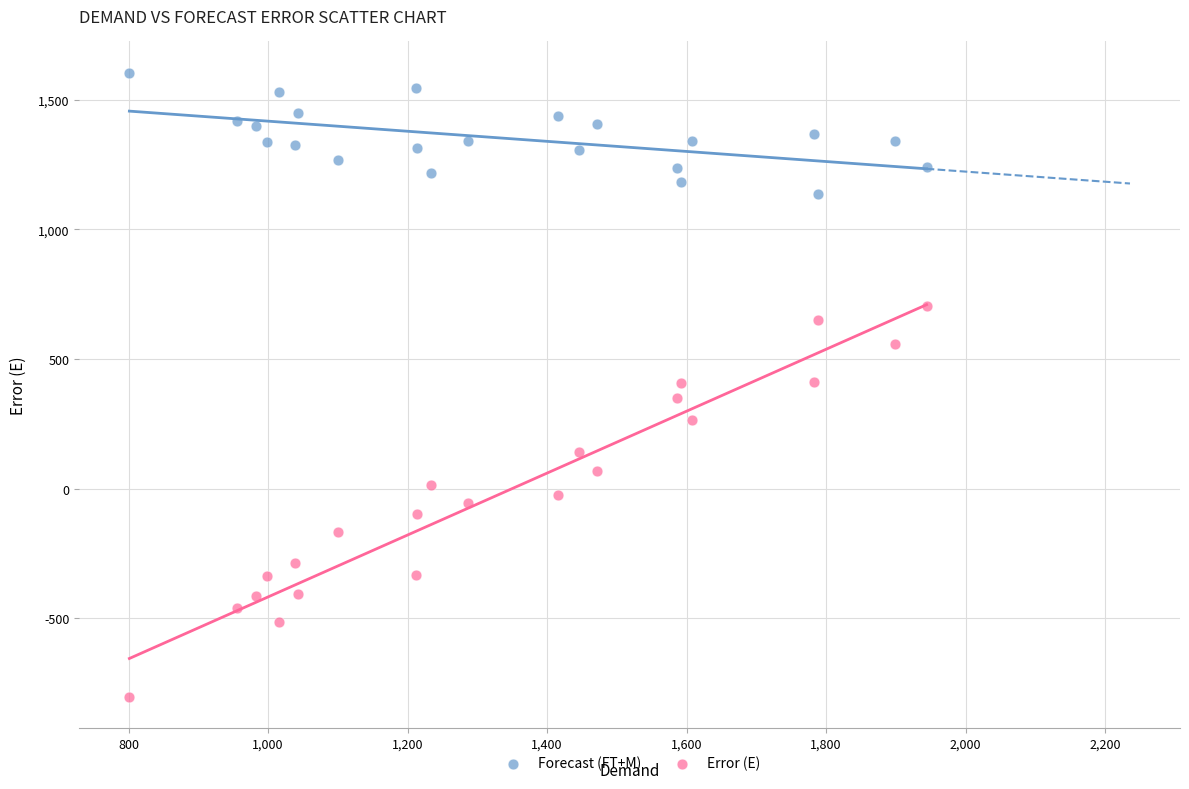

Which series contains the highest Y value?

Forecast (FT+M)